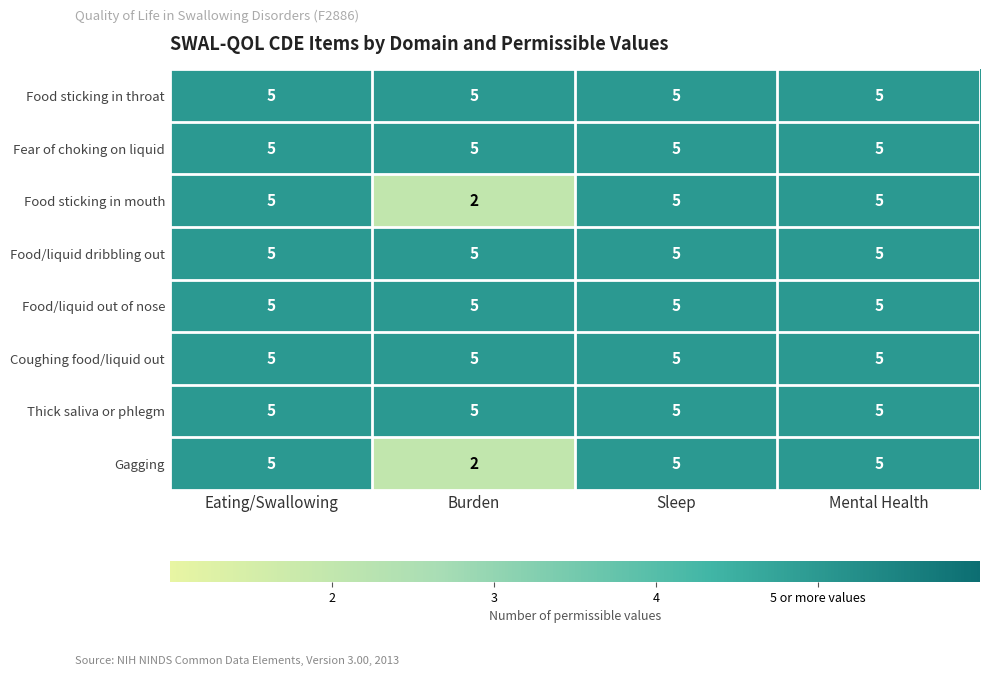

True or false: Food sticking in throat has a value of 2 at Eating/Swallowing.

False